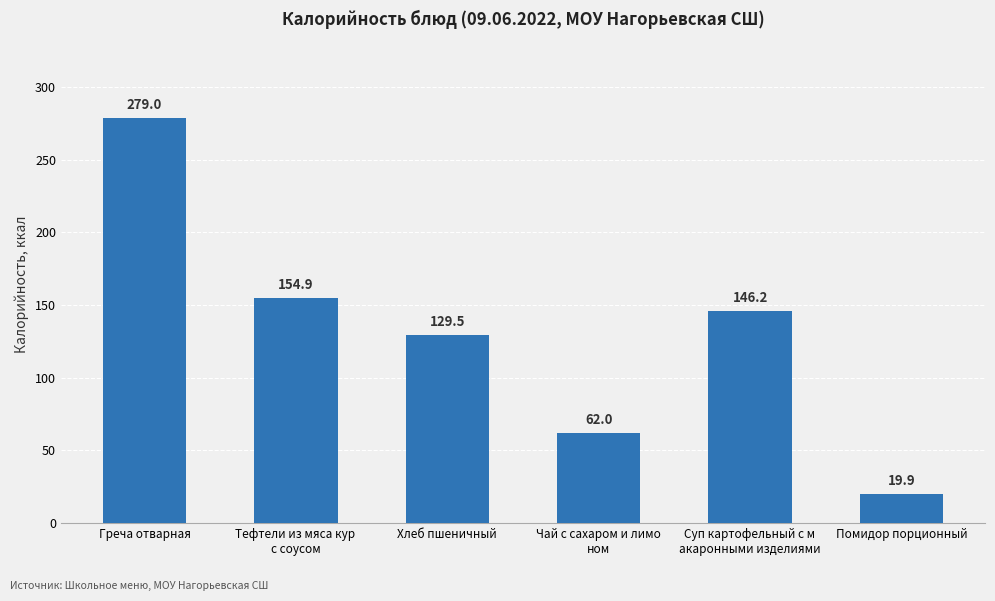

Reading left to right, list all the values displayed in this chart.

279.0	154.9	129.5	62.0	146.2	19.9